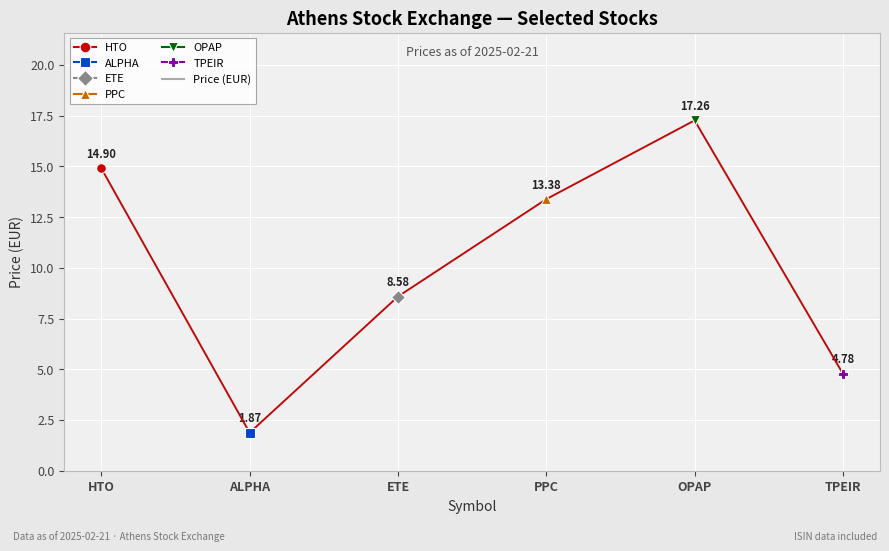

True or false: the data has more than 2 interior local peaks.

False